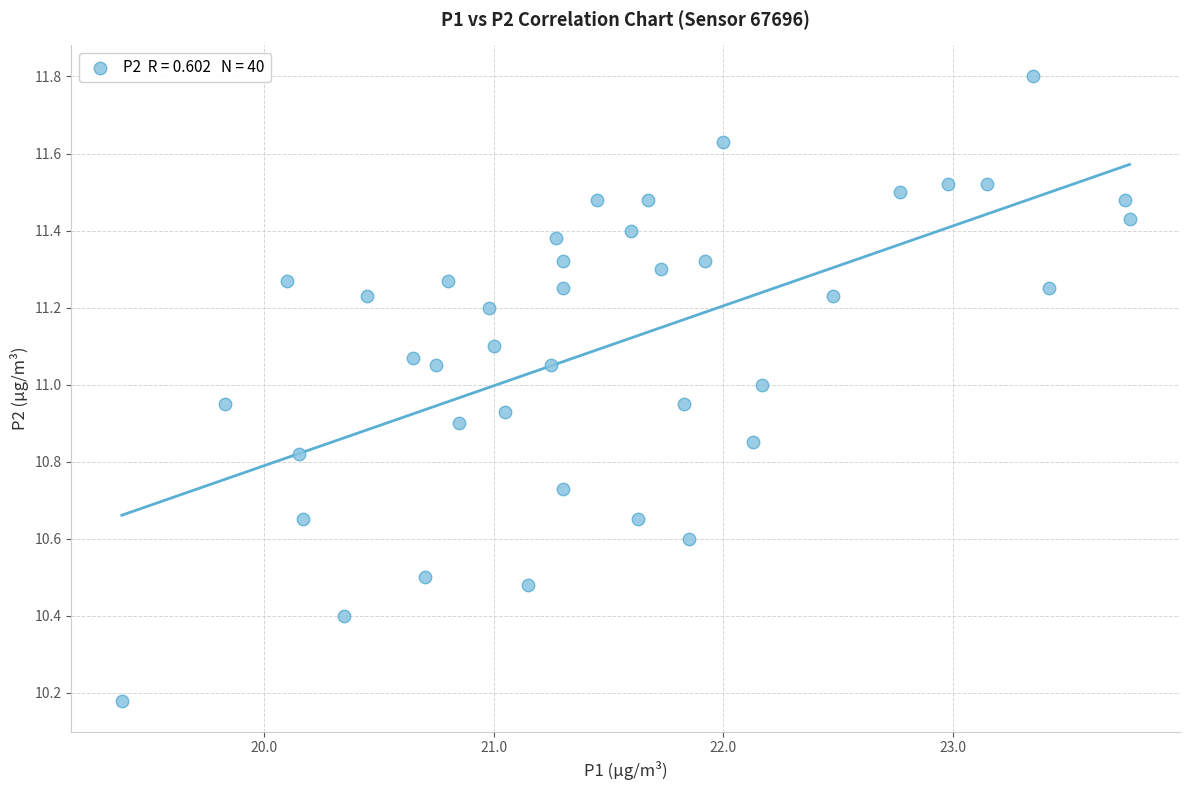

What is the range of Y values (max minus min)?

1.6